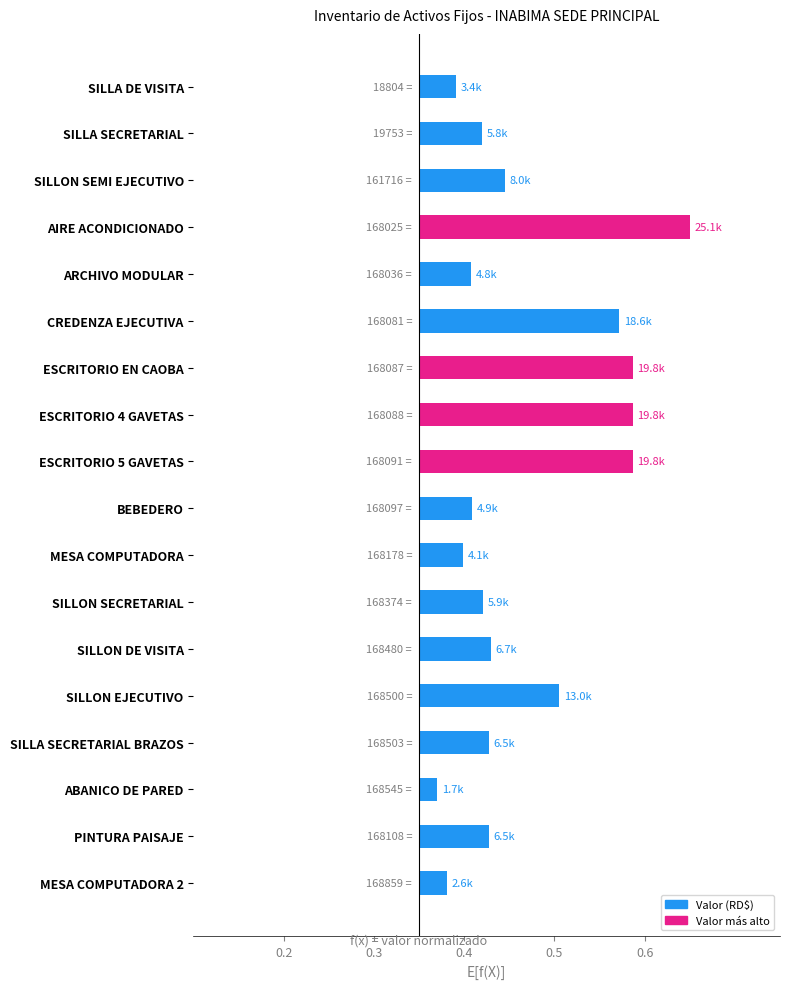

What is the average value?

0.1